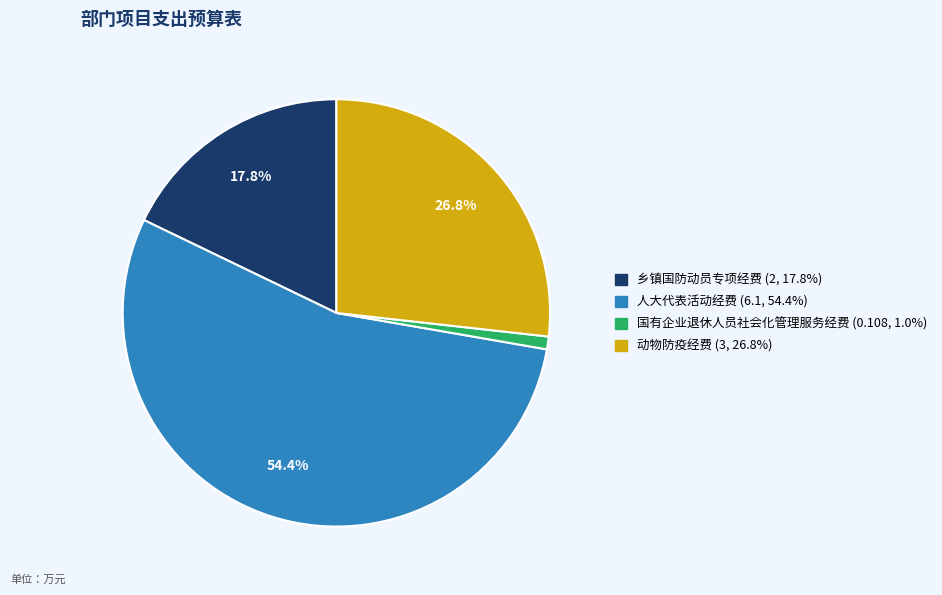

To the nearest percent, what is the difference between the largest and smallest slice percentages?

53%